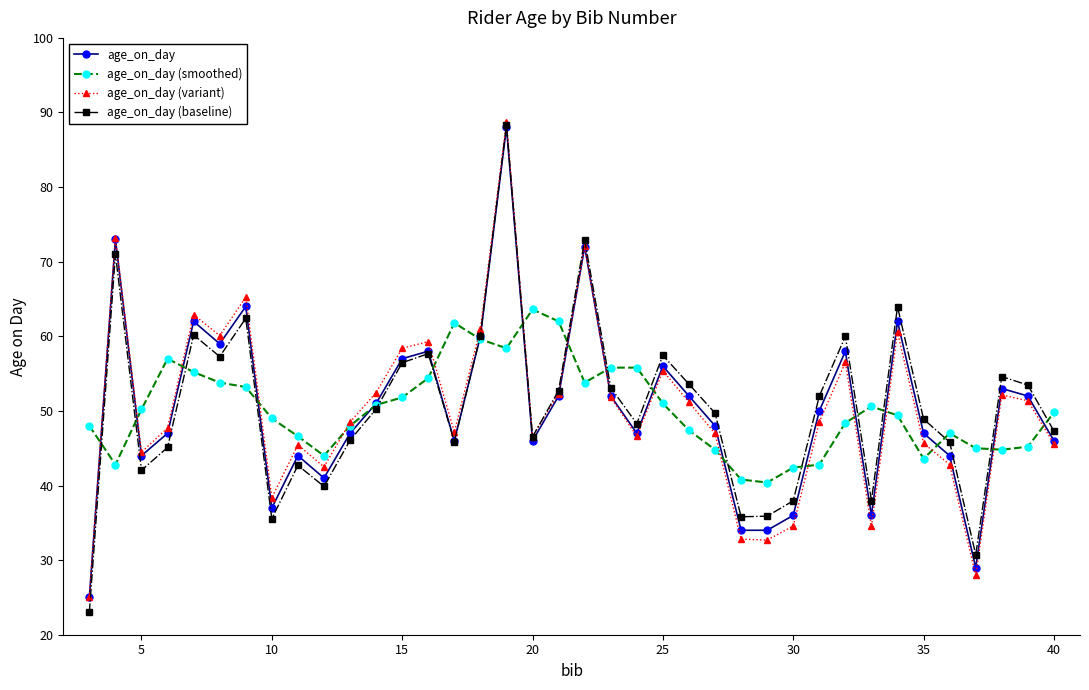

Does the chart display data point markers on the line(s)?

Yes